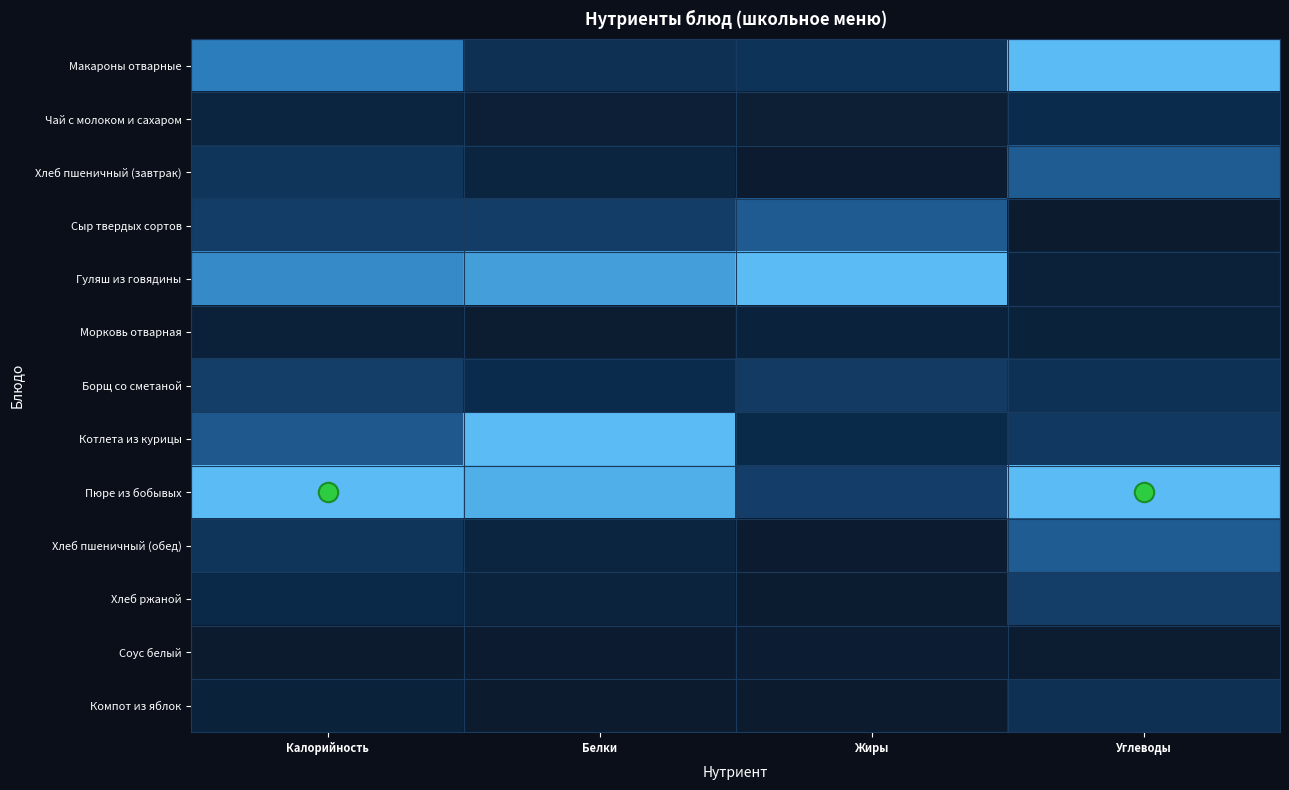

Reading left to right, transcribe all the data shown in this chart.

Макароны отварные: Калорийность=0.8	Белки=0.3	Жиры=0.3	Углеводы=1.0
Чай с молоком и сахаром: Калорийность=0.2	Белки=0.1	Жиры=0.1	Углеводы=0.3
Хлеб пшеничный (завтрак): Калорийность=0.3	Белки=0.2	Жиры=0.0	Углеводы=0.6
Сыр твердых сортов: Калорийность=0.4	Белки=0.4	Жиры=0.6	Углеводы=0.0
Гуляш из говядины: Калорийность=0.8	Белки=0.9	Жиры=1.0	Углеводы=0.1
Морковь отварная: Калорийность=0.1	Белки=0.0	Жиры=0.1	Углеводы=0.1
Борщ со сметаной: Калорийность=0.4	Белки=0.3	Жиры=0.4	Углеводы=0.3
Котлета из курицы: Калорийность=0.6	Белки=1.0	Жиры=0.3	Углеводы=0.4
Пюре из бобывых: Калорийность=1.0	Белки=0.9	Жиры=0.4	Углеводы=1.0
Хлеб пшеничный (обед): Калорийность=0.3	Белки=0.2	Жиры=0.0	Углеводы=0.6
Хлеб ржаной: Калорийность=0.2	Белки=0.1	Жиры=0.0	Углеводы=0.4
Соус белый: Калорийность=0.0	Белки=0.0	Жиры=0.0	Углеводы=0.0
Компот из яблок: Калорийность=0.1	Белки=0.0	Жиры=0.0	Углеводы=0.3